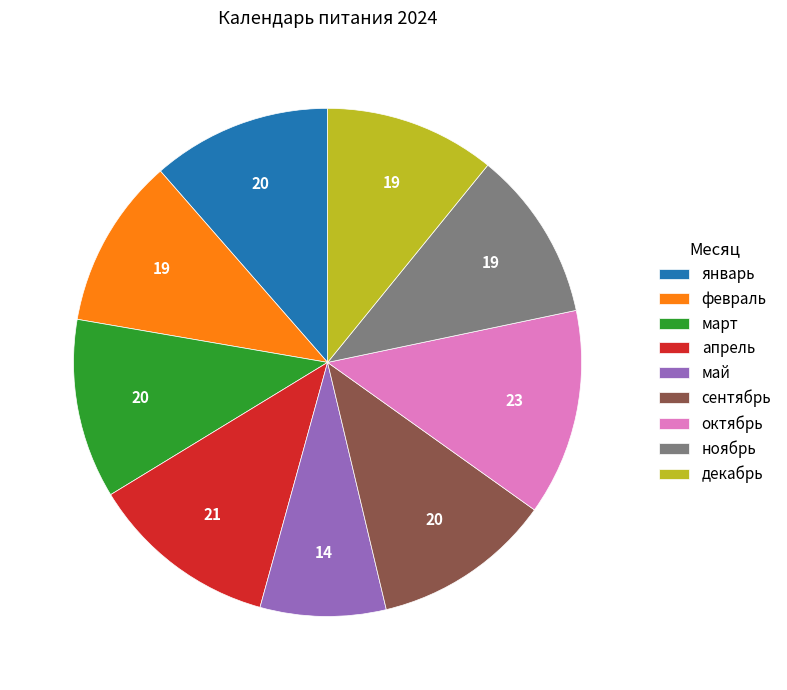

The март slice represents 23% of the pie. True or false?

False